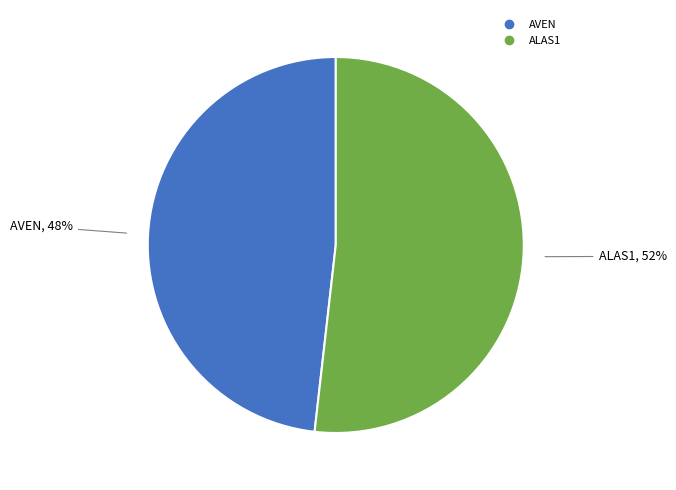

Does any single category account for the majority?

Yes